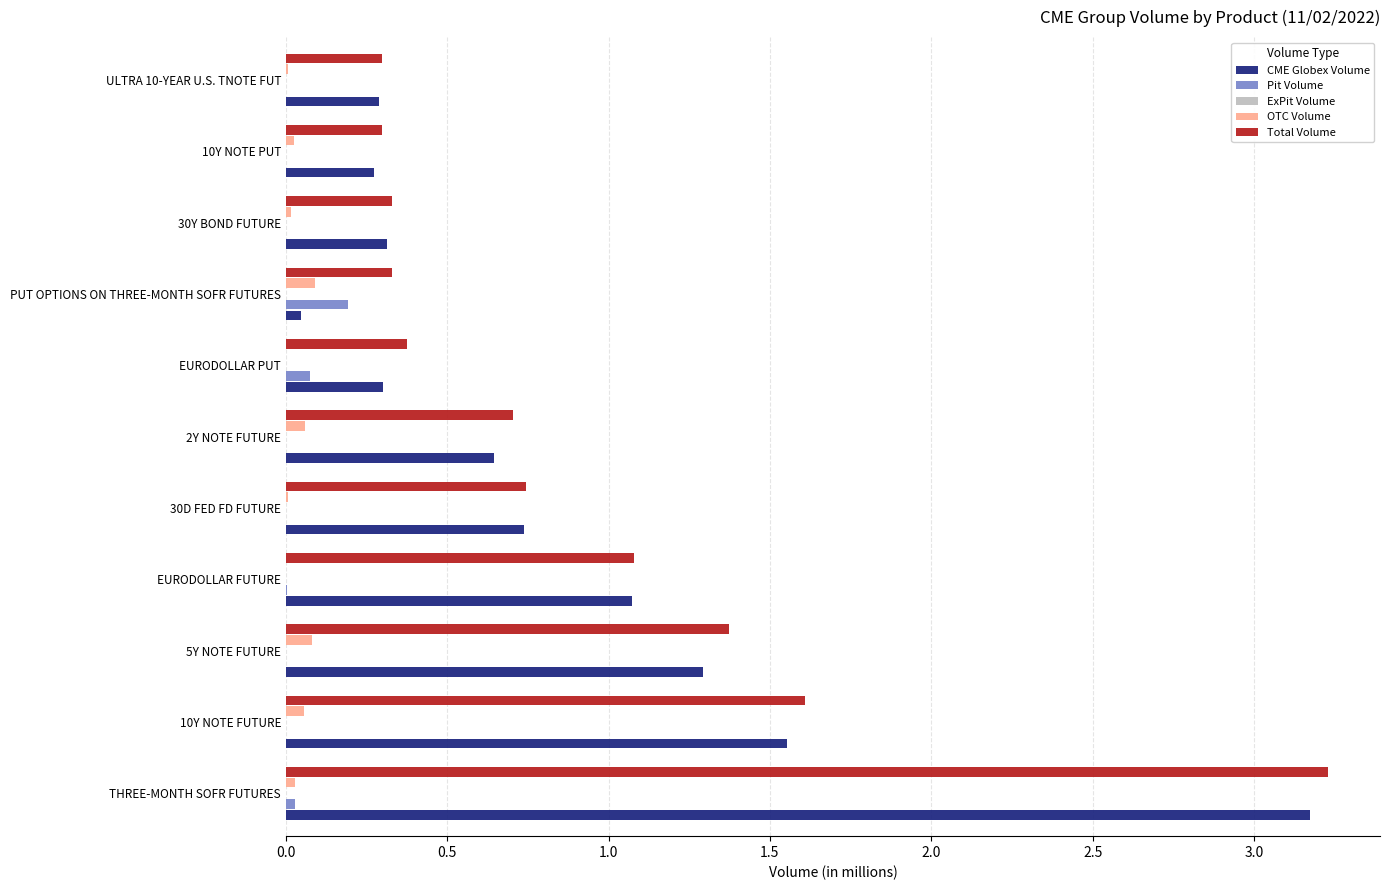

True or false: OTC Volume has a value of 0.1 at 10Y NOTE FUTURE.

True